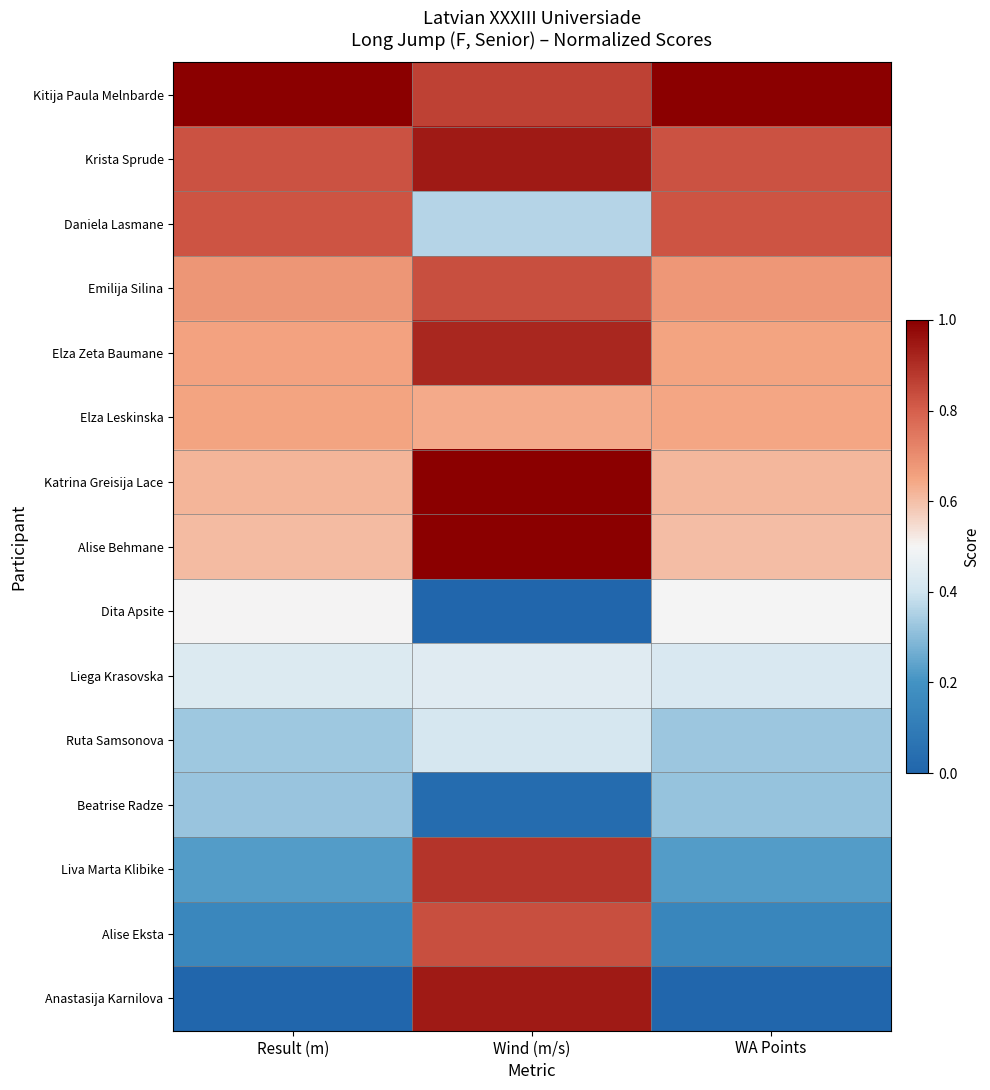

Reading left to right, what are all the values shown in this chart?

Kitija Paula Melnbarde: Result (m)=1.0	Wind (m/s)=0.9	WA Points=1.0
Krista Sprude: Result (m)=0.8	Wind (m/s)=0.9	WA Points=0.8
Daniela Lasmane: Result (m)=0.8	Wind (m/s)=0.4	WA Points=0.8
Emilija Silina: Result (m)=0.7	Wind (m/s)=0.8	WA Points=0.7
Elza Zeta Baumane: Result (m)=0.7	Wind (m/s)=0.9	WA Points=0.7
Elza Leskinska: Result (m)=0.7	Wind (m/s)=0.6	WA Points=0.6
Katrina Greisija Lace: Result (m)=0.6	Wind (m/s)=1.0	WA Points=0.6
Alise Behmane: Result (m)=0.6	Wind (m/s)=1.0	WA Points=0.6
Dita Apsite: Result (m)=0.5	Wind (m/s)=0.0	WA Points=0.5
Liega Krasovska: Result (m)=0.4	Wind (m/s)=0.4	WA Points=0.4
Ruta Samsonova: Result (m)=0.3	Wind (m/s)=0.4	WA Points=0.3
Beatrise Radze: Result (m)=0.3	Wind (m/s)=0.0	WA Points=0.3
Liva Marta Klibike: Result (m)=0.2	Wind (m/s)=0.9	WA Points=0.2
Alise Eksta: Result (m)=0.1	Wind (m/s)=0.8	WA Points=0.1
Anastasija Karnilova: Result (m)=0.0	Wind (m/s)=0.9	WA Points=0.0